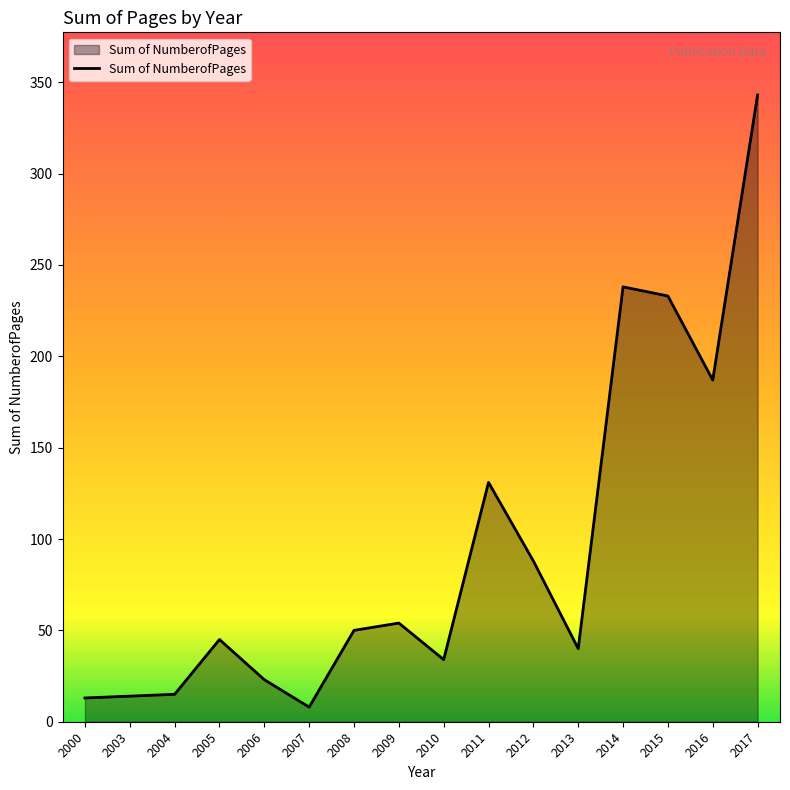

True or false: the data shows 27 at 2011.

False